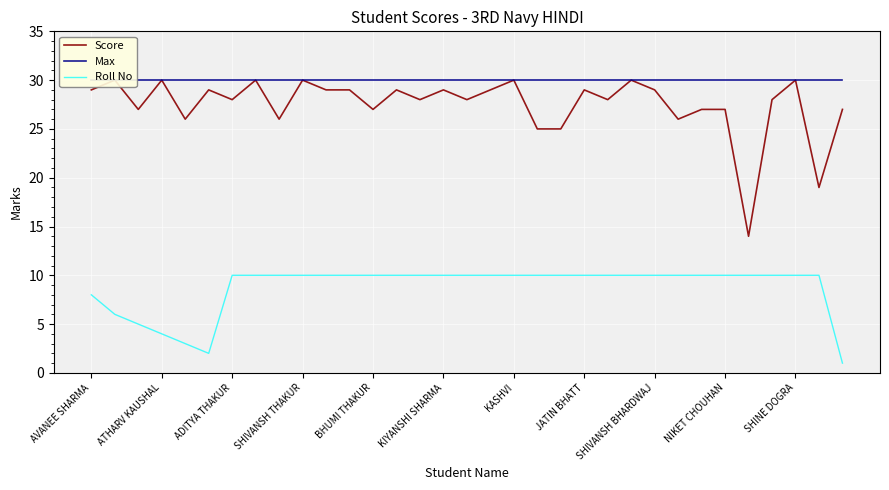

What is the total value across all series at 28?

54